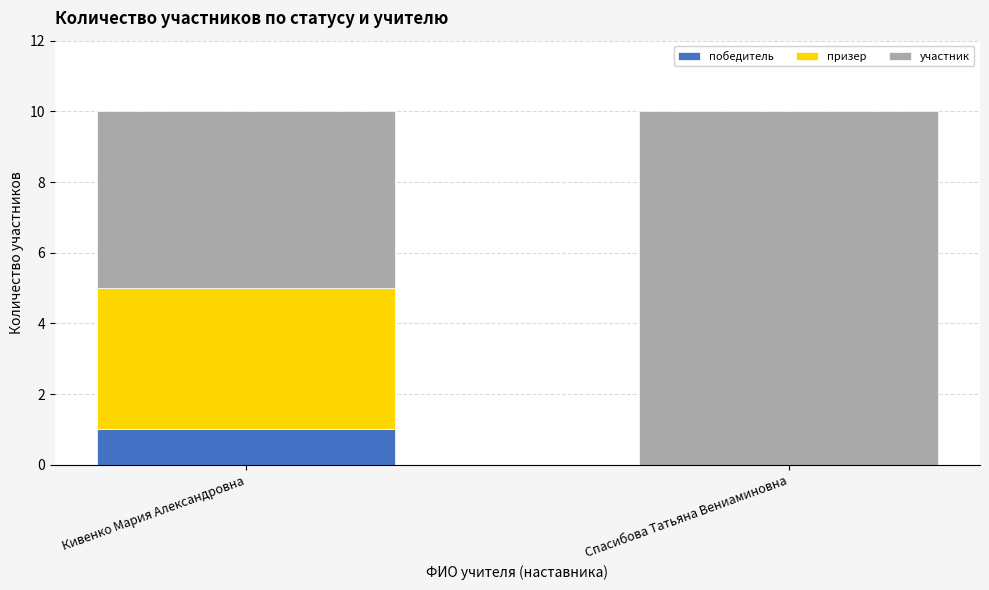

Reading left to right, list the values for the победитель series.

Кивенко Мария Александровна=1	Спасибова Татьяна Вениаминовна=0